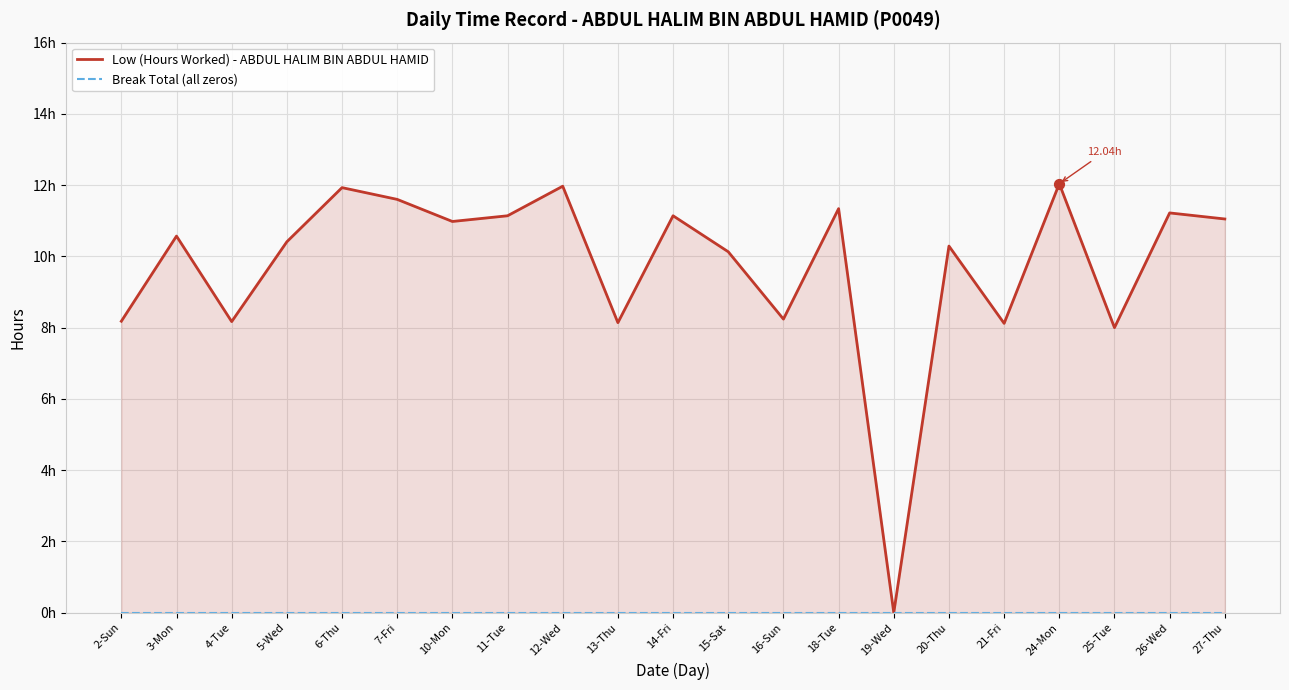

Which series has the largest total across all categories?

Low (Hours Worked) - ABDUL HALIM BIN ABDUL HAMID